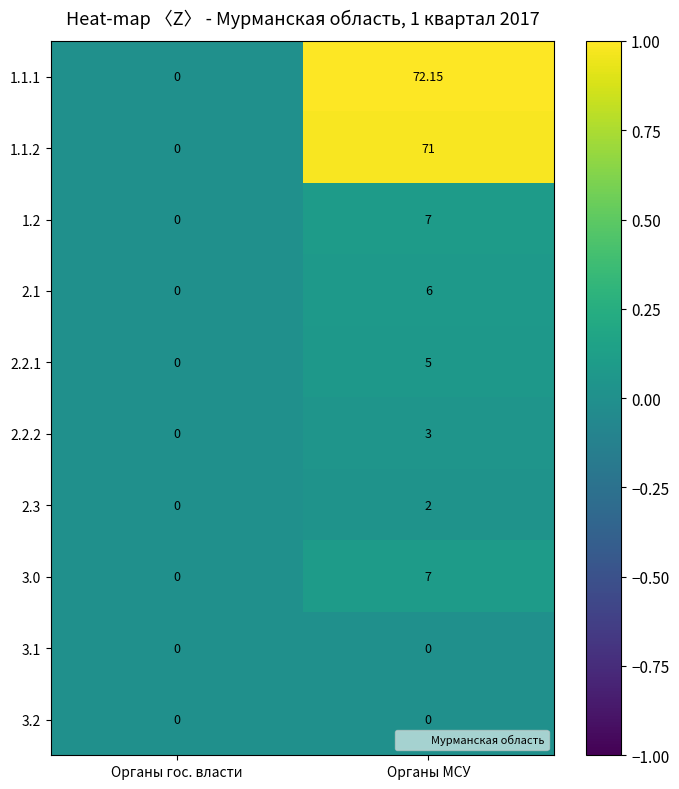

Is the value of 2.1 at Органы МСУ greater than the value of 2.2.1 at Органы МСУ?

Yes